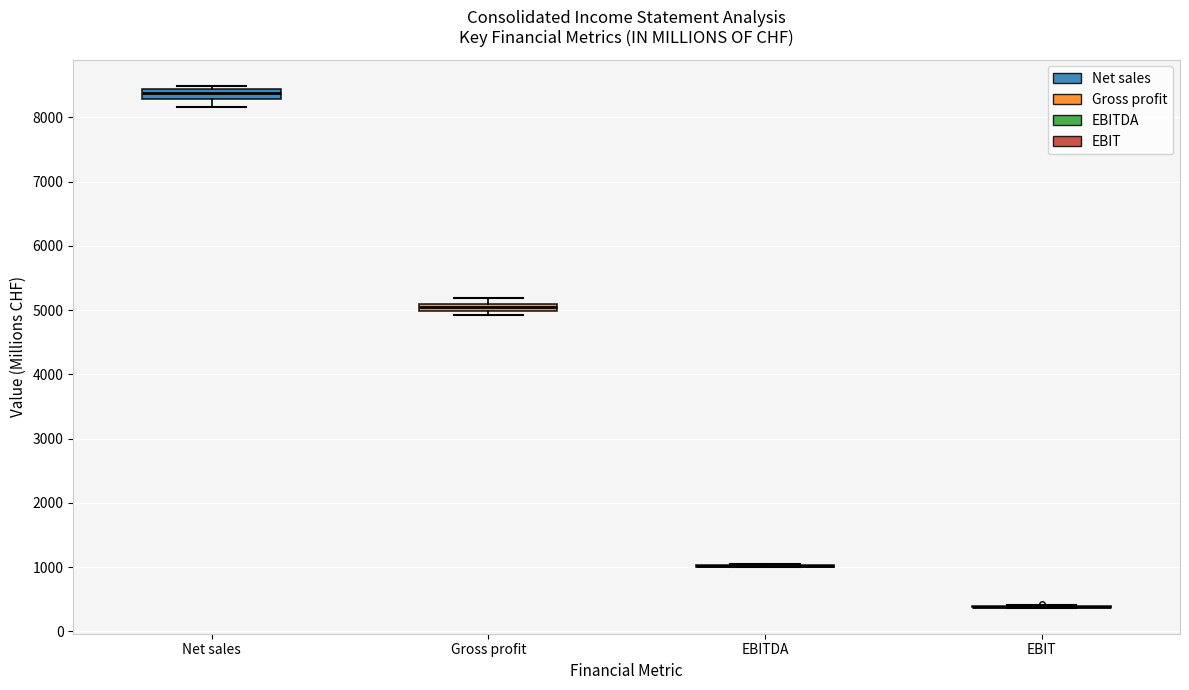

Where is the upper edge of the box for Gross profit on the y-axis? The values are not printed on the chart, so give them approximately, as read against the axis.

5100